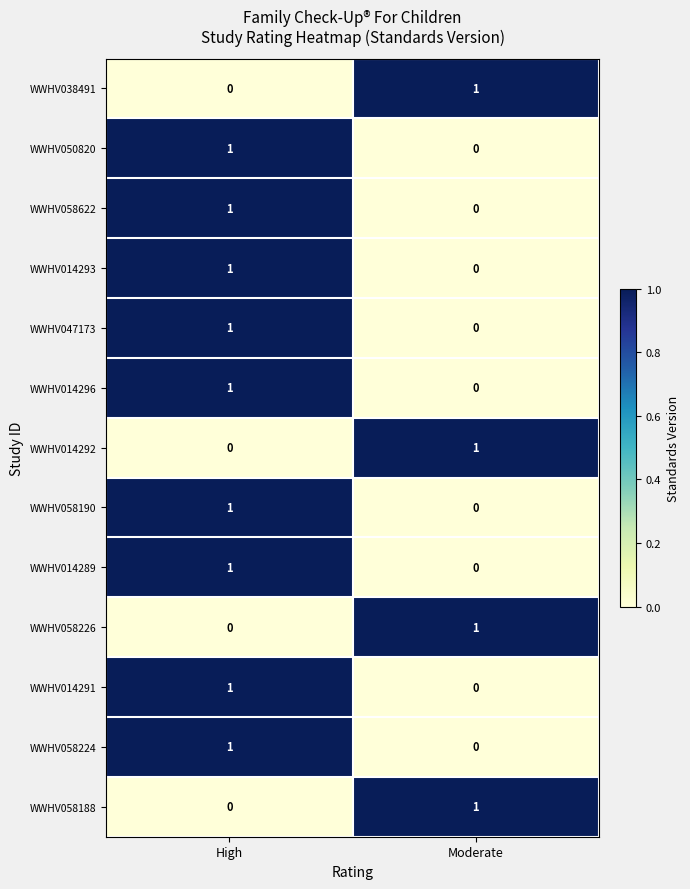

At which category is the sum across all series the highest?

High